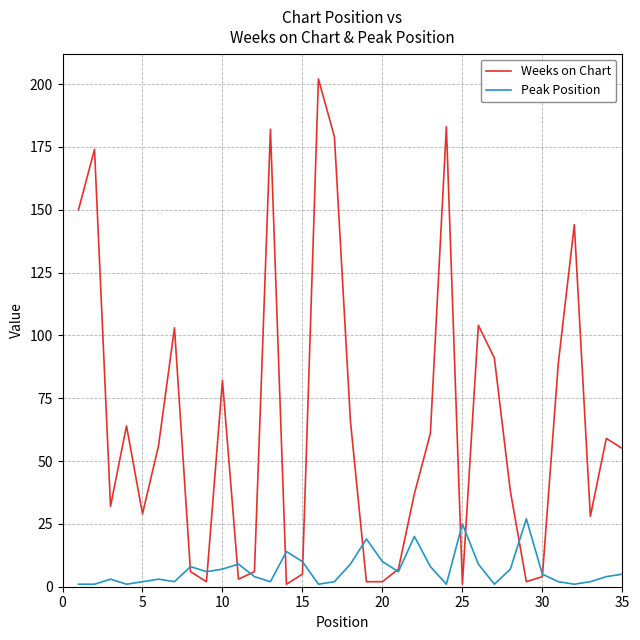

Which series has the largest range (max minus min)?

Weeks on Chart